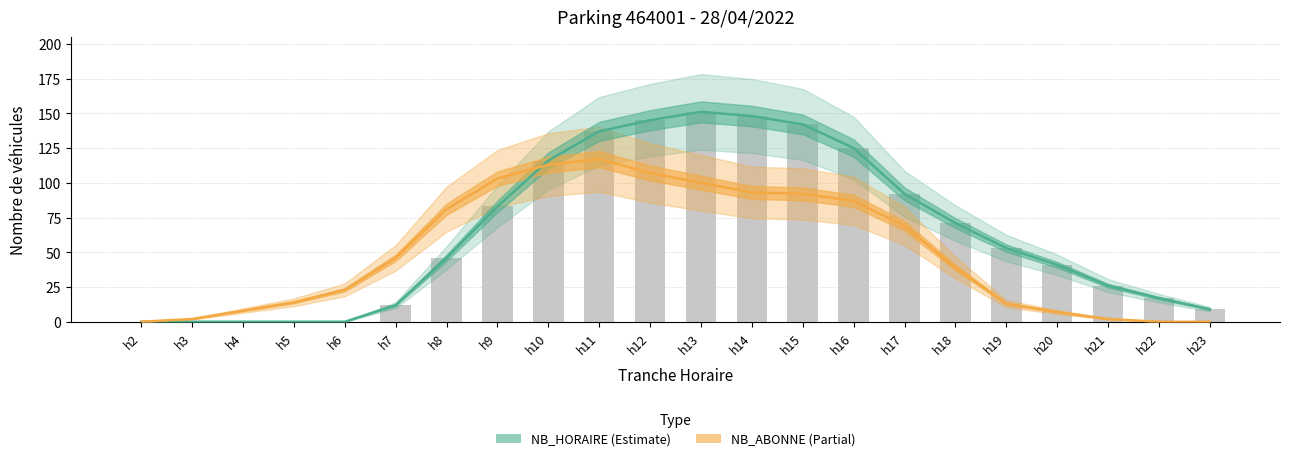

How many groups of bars are there?

22